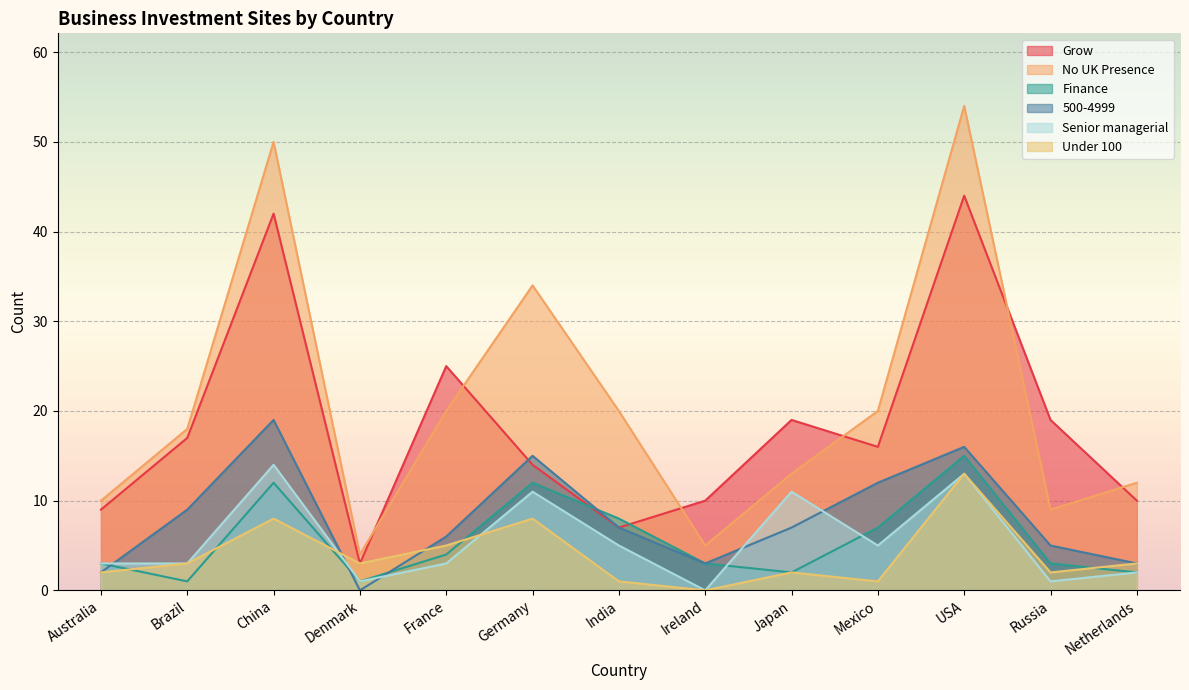

Reading right to left, list all the values displayed in this chart.

Grow: 10	19	44	16	19	10	7	14	25	3	42	17	9
No UK Presence: 12	9	54	20	13	5	20	34	20	4	50	18	10
Finance: 2	3	15	7	2	3	8	12	4	1	12	1	3
500-4999: 3	5	16	12	7	3	7	15	6	0	19	9	2
Senior managerial: 2	1	13	5	11	0	5	11	3	1	14	3	3
Under 100: 3	2	13	1	2	0	1	8	5	3	8	3	2